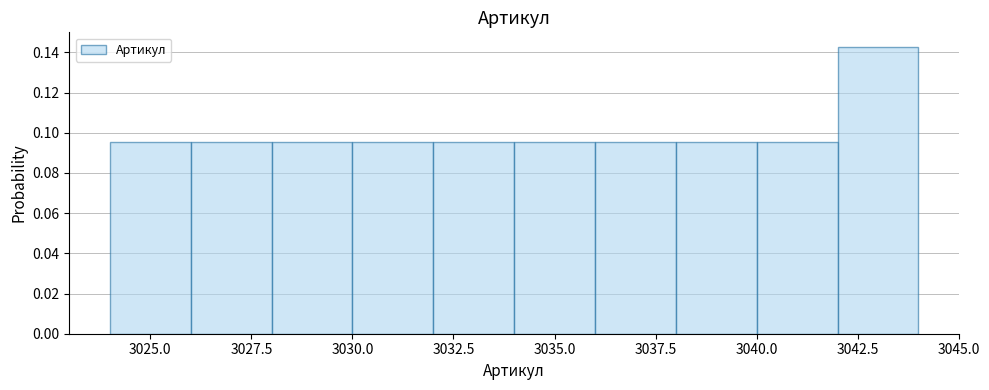

What is the height of the bar covering 3032 to 3034 on the x-axis? The values are not printed on the chart, so give them approximately, as read against the axis.

0.096